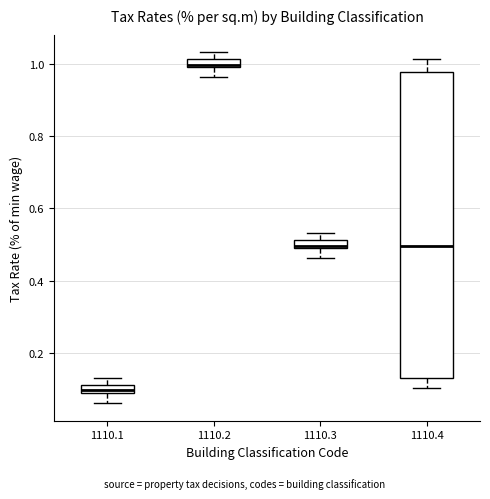

Where does the upper whisker of the box at x = 1110.4 end on the y-axis? The values are not printed on the chart, so give them approximately, as read against the axis.

1.02